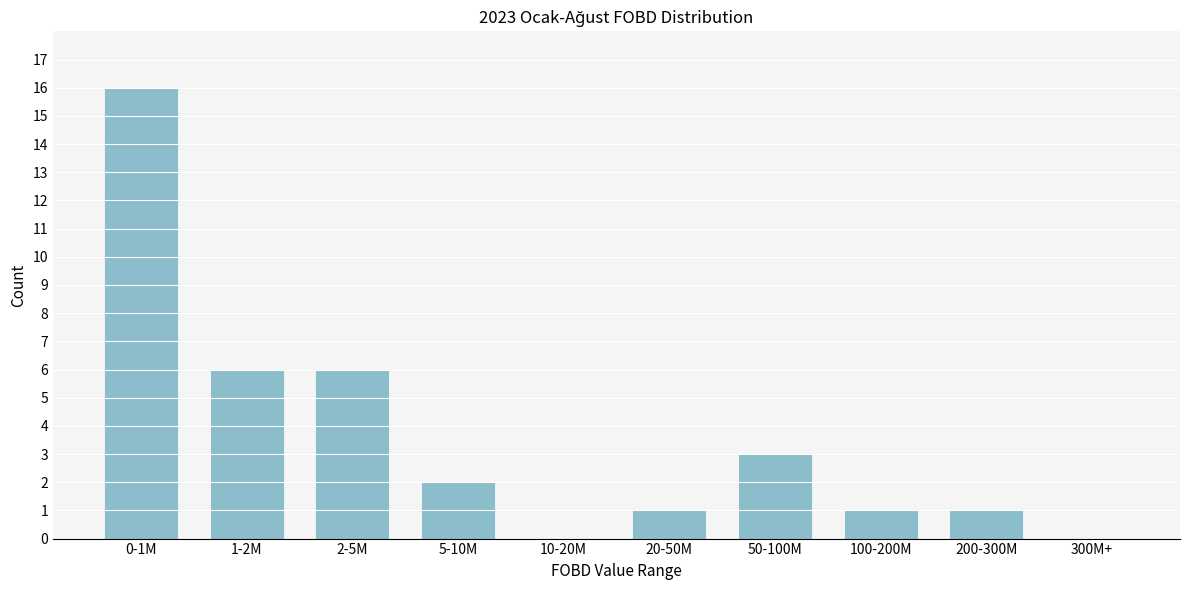

Reading left to right, list all the values displayed in this chart.

0-1M=16	1-2M=6	2-5M=6	5-10M=2	10-20M=0	20-50M=1	50-100M=3	100-200M=1	200-300M=1	300M+=0